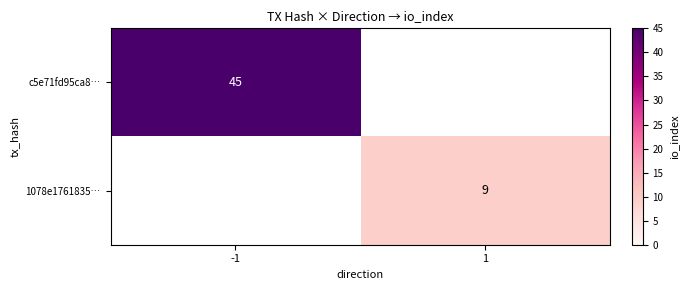

Is the value of c5e71fd95ca8… at -1 greater than the value of 1078e1761835… at 1?

Yes